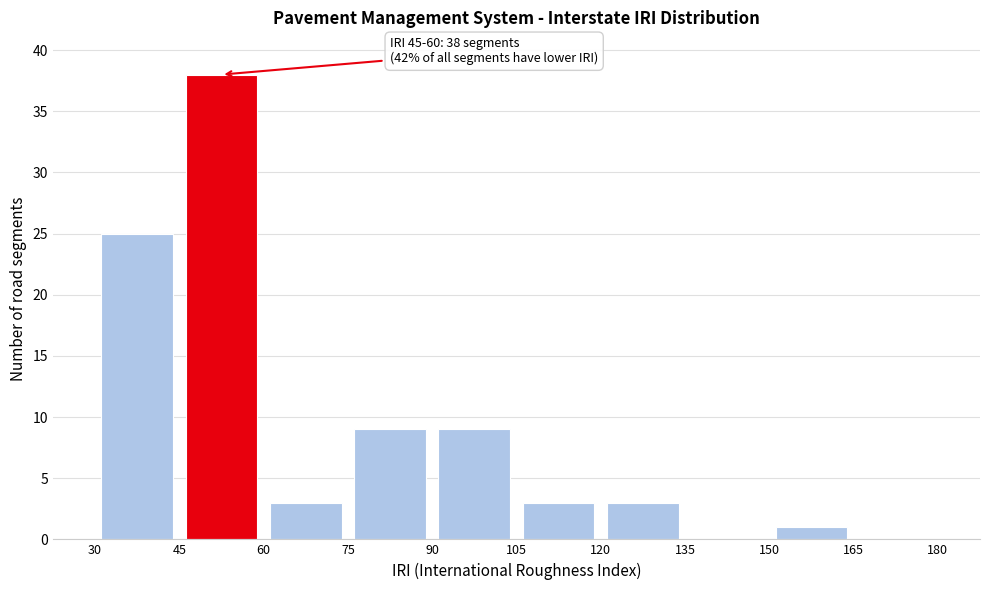

Which range on the x-axis has the tallest bar?

45 to 60